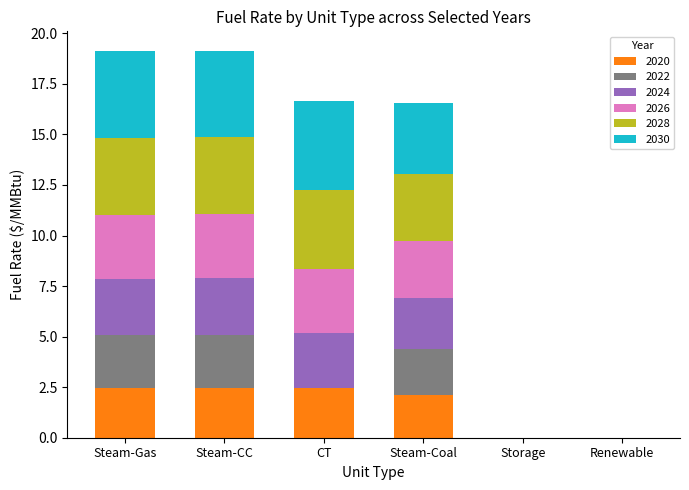

What is the maximum value for 2020?

2.5